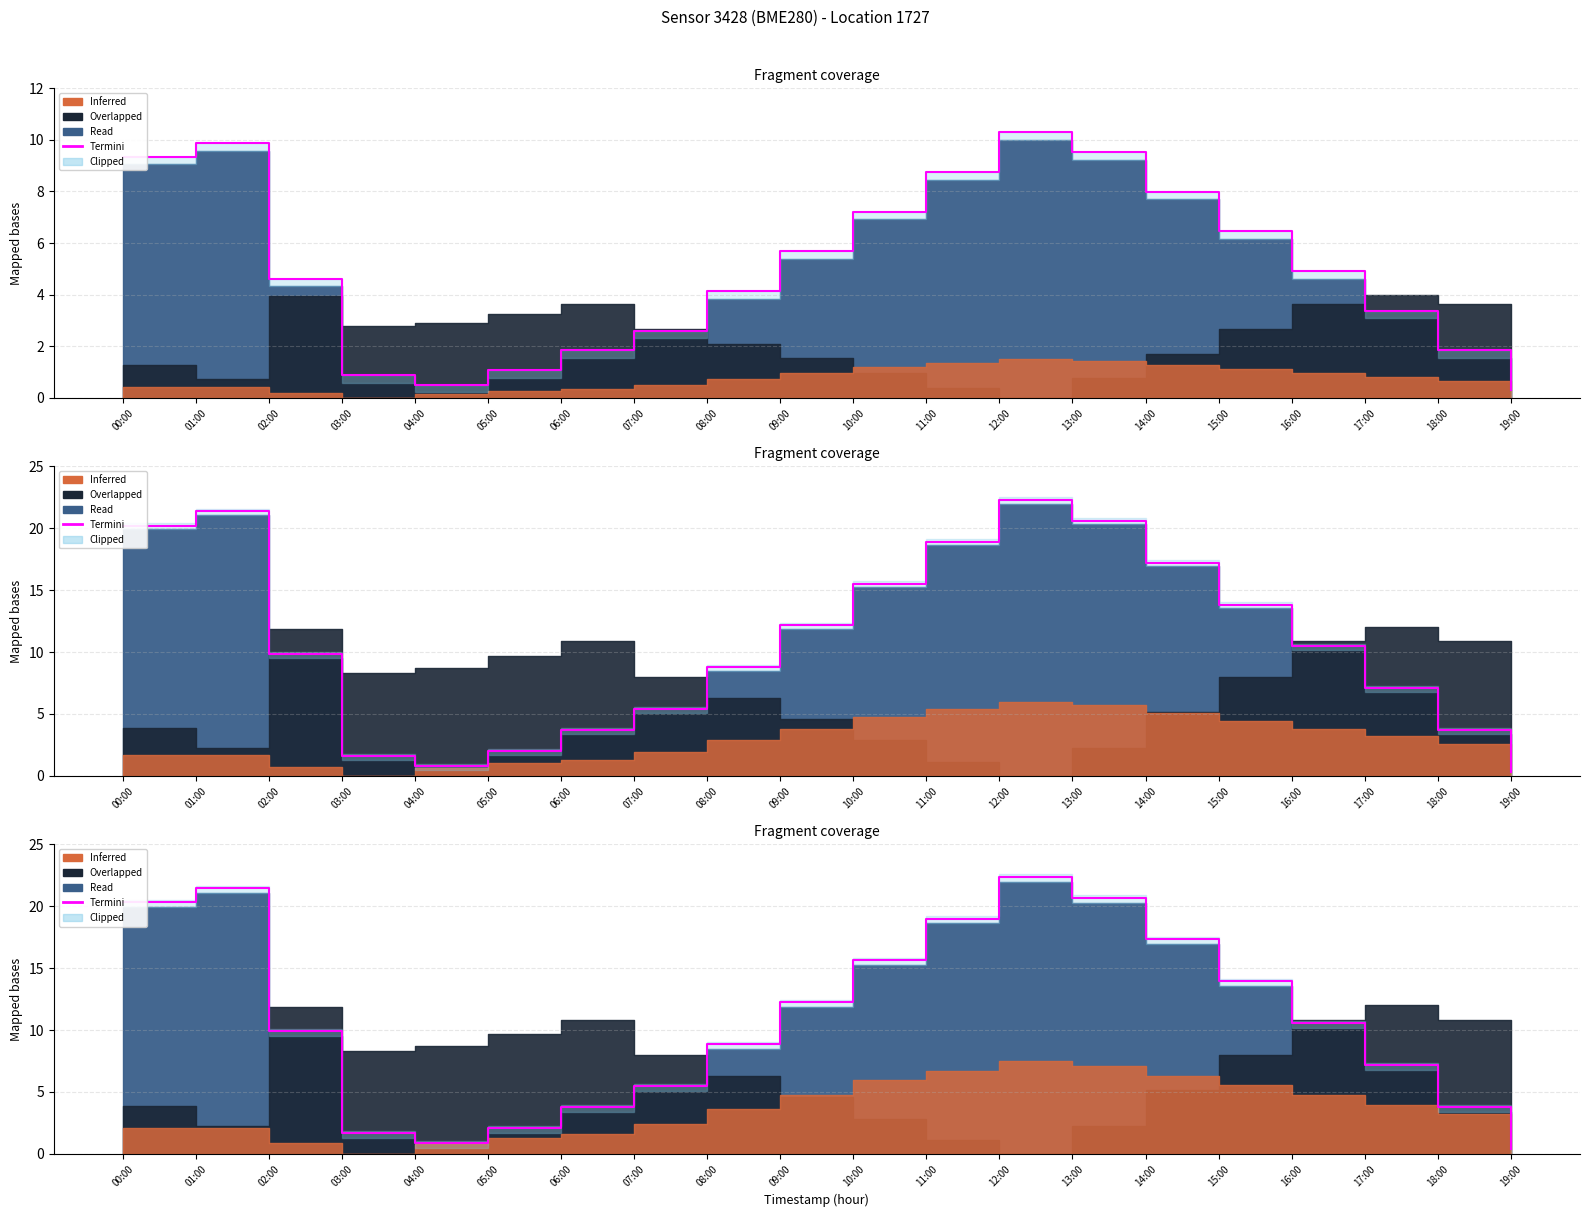

What is the change in value from 01:00 to 06:00?

-17.7